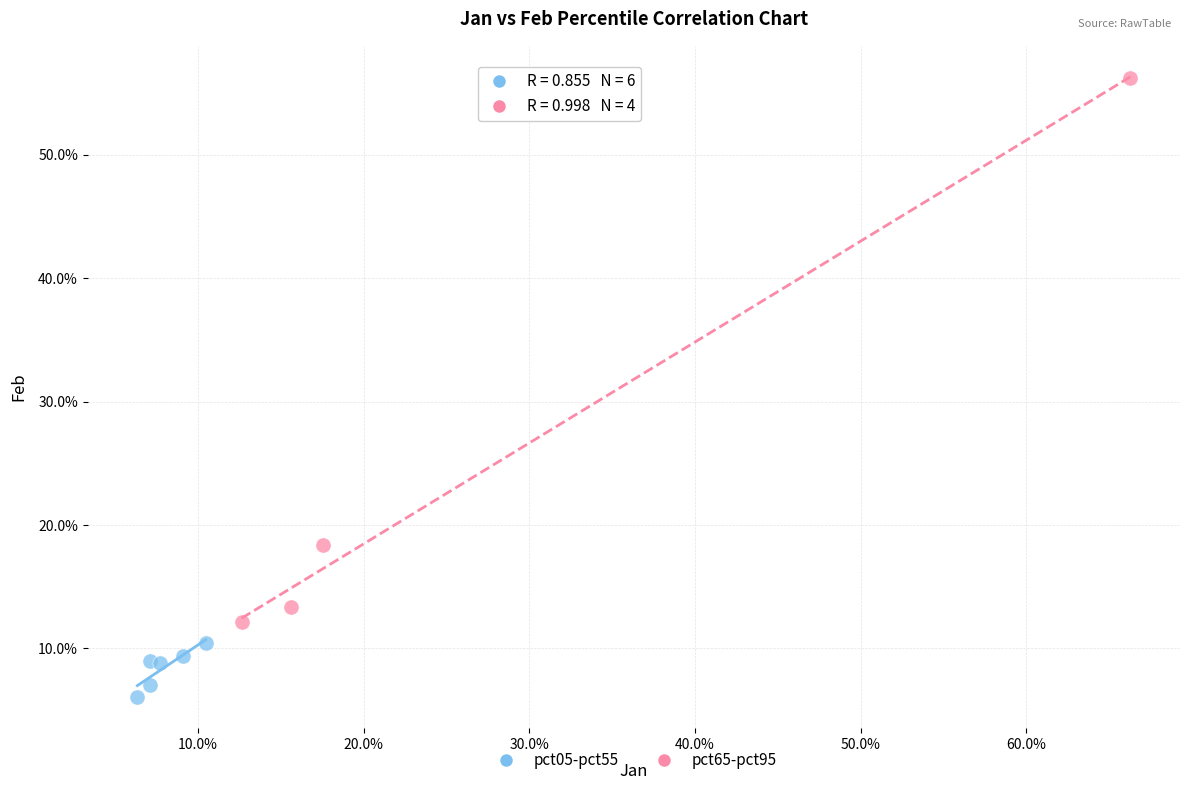

Which series has the largest Y range (max minus min)?

pct65-pct95